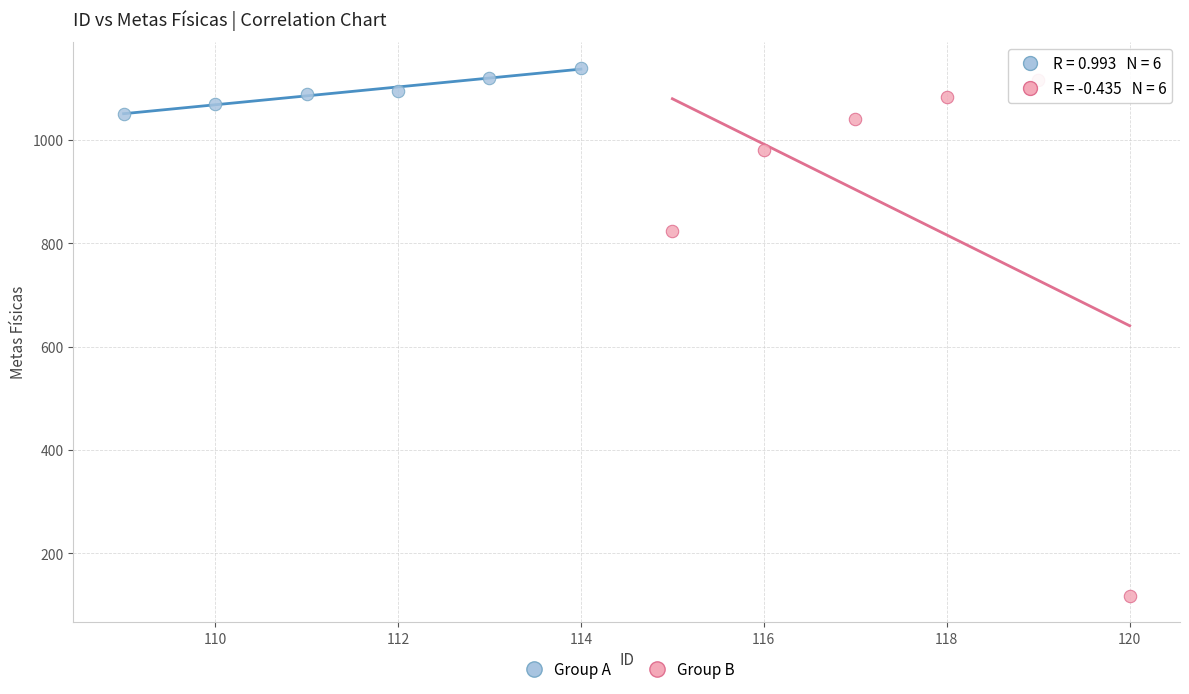

Which series reaches the maximum Y coordinate?

Group A